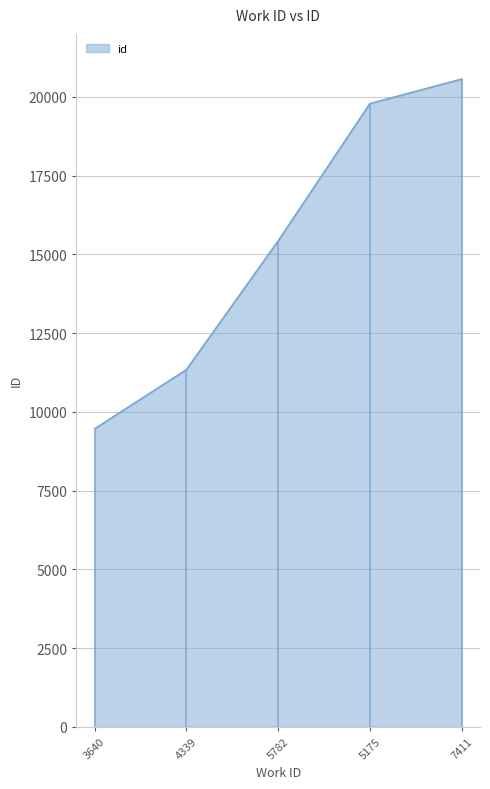

Where is the data nearest to the value 15014?

5782